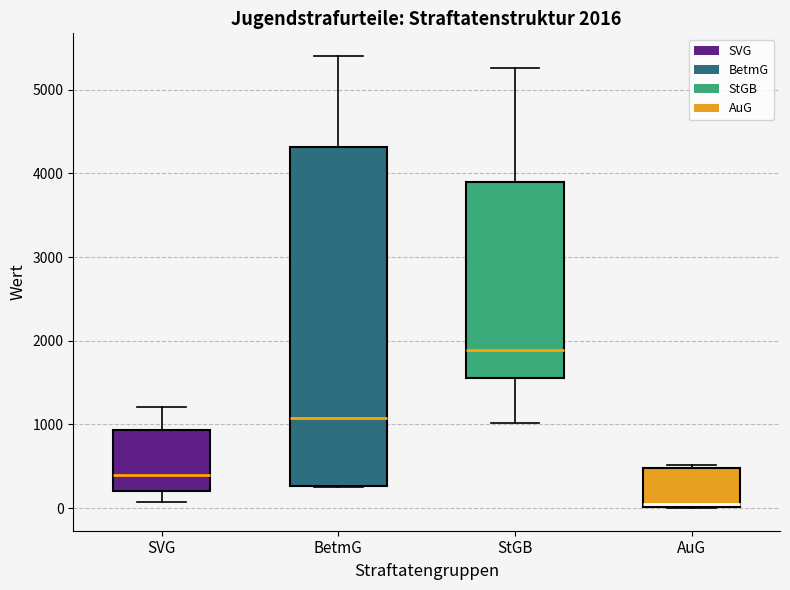

Which box has the lowest median line?

AuG